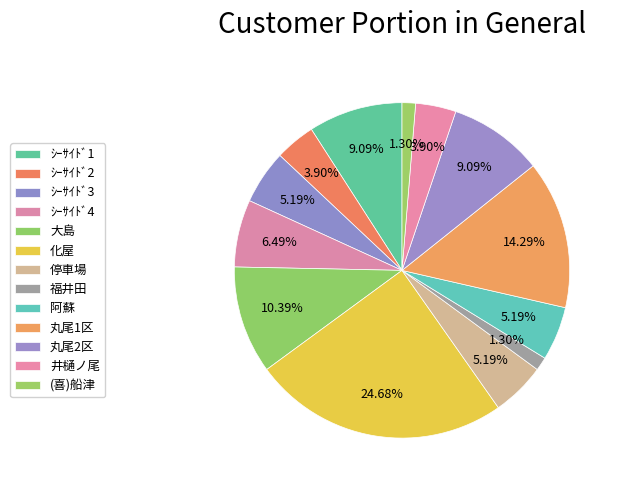

To the nearest percent, what is the combined percentage of 停車場 and 大島?

16%